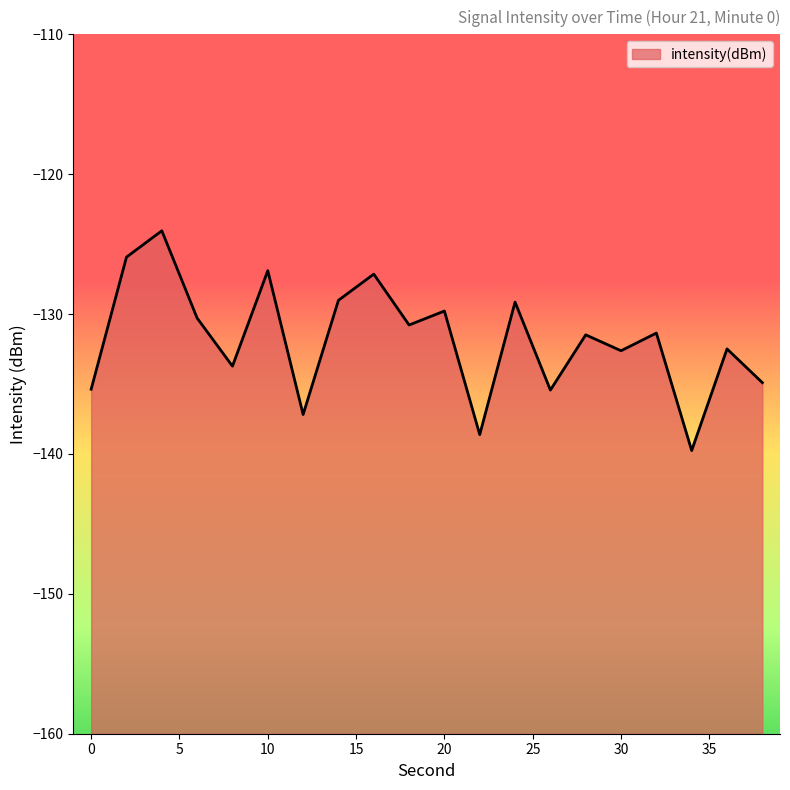

Reading left to right, what are all the values shown in this chart?

-135.4	-125.9	-124.0	-130.3	-133.7	-126.9	-137.2	-129.0	-127.1	-130.8	-129.8	-138.6	-129.1	-135.4	-131.5	-132.6	-131.4	-139.8	-132.5	-134.9